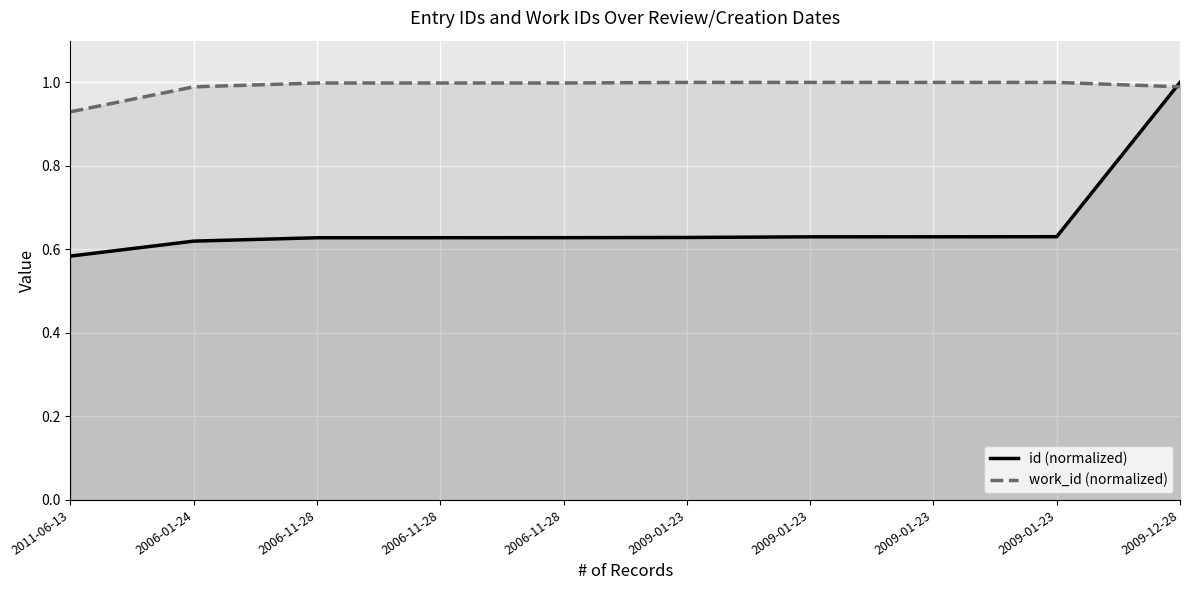

How many lines are shown in the chart?

2